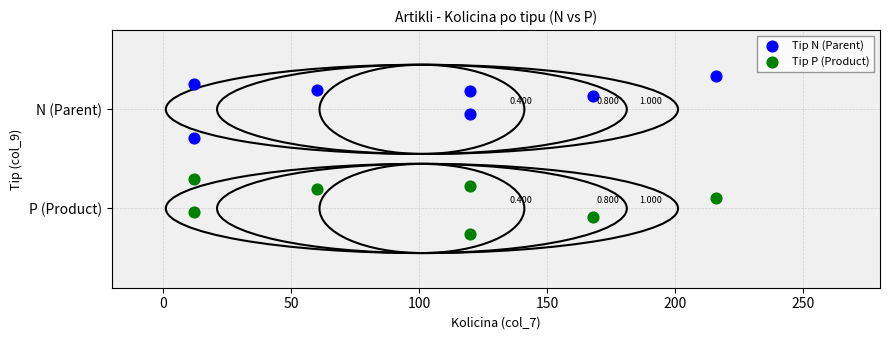

What are all the series names shown in the legend?

Tip N (Parent), Tip P (Product)